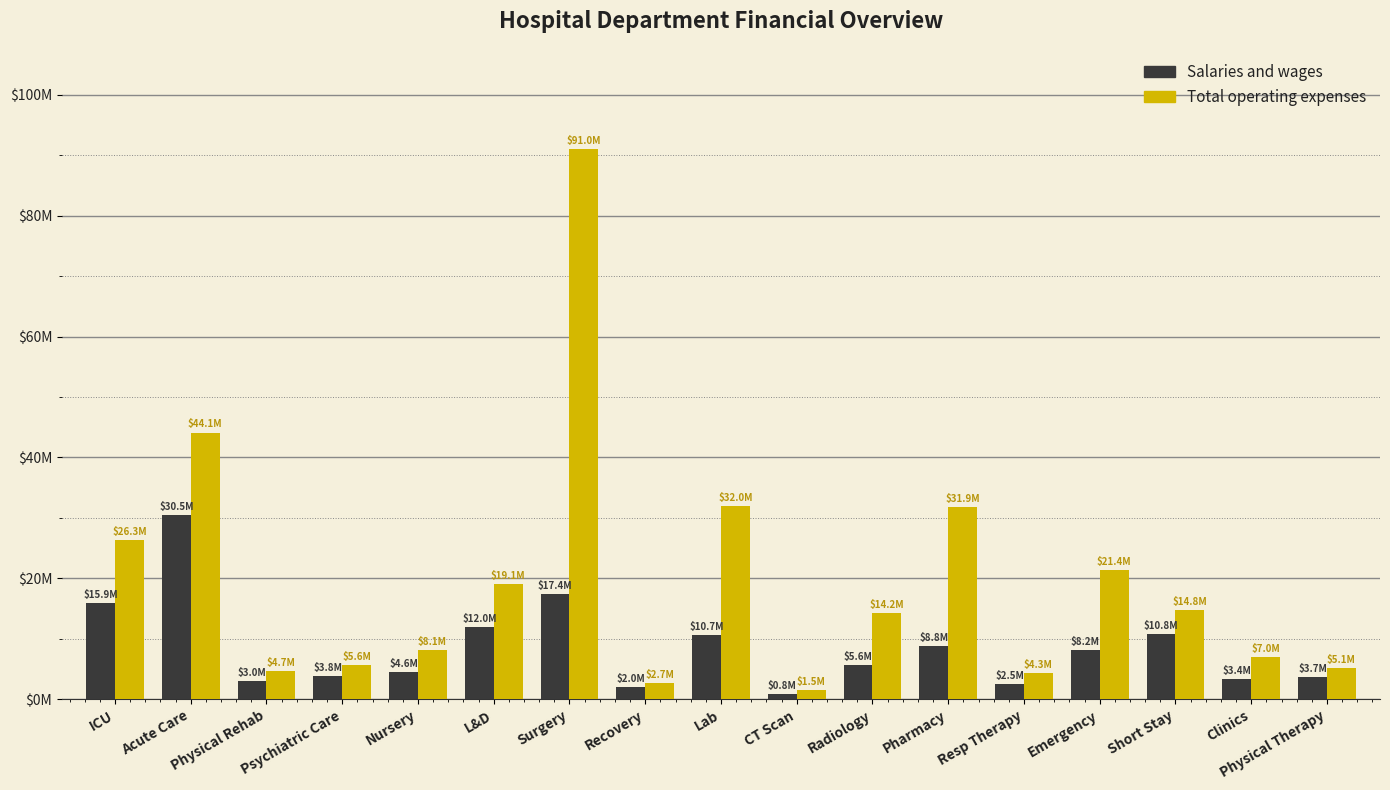

Which category has the lowest value in the Total operating expenses series?

CT Scan